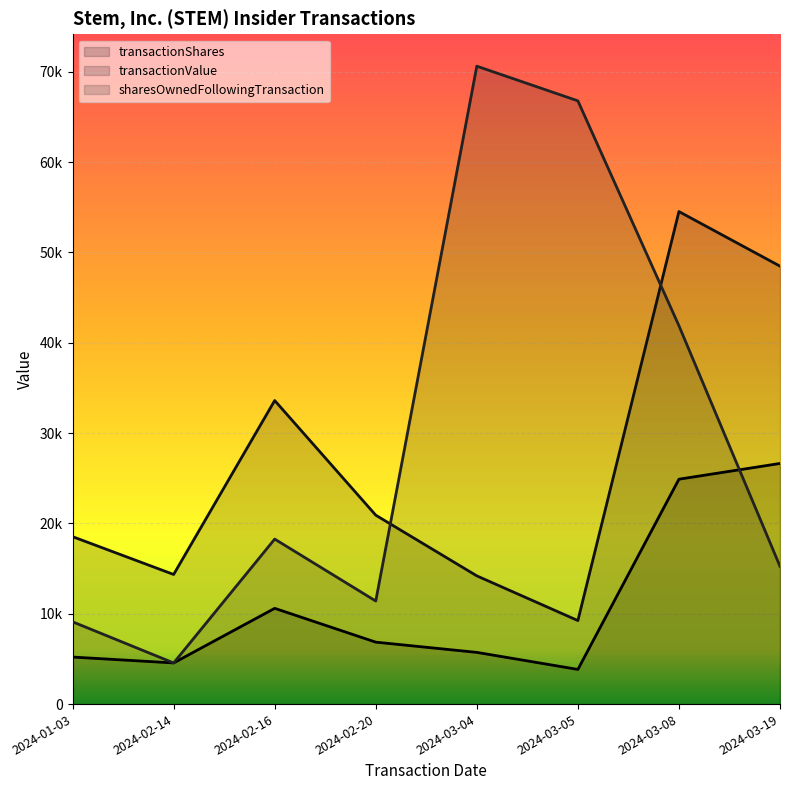

True or false: transactionShares and transactionValue intersect in this chart.

False